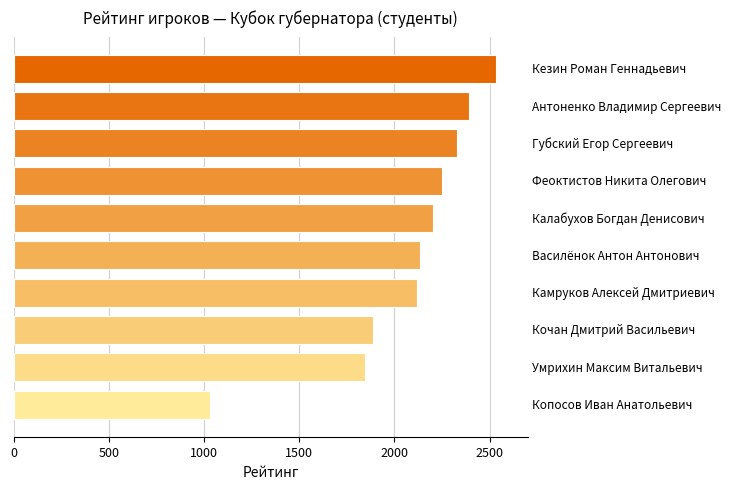

How many series are shown in this chart?

1